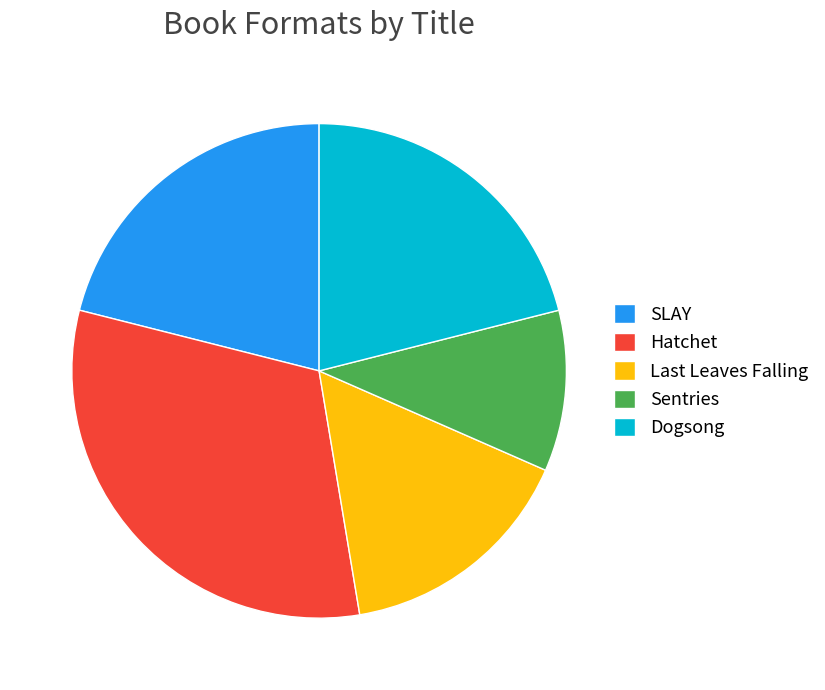

True or false: Sentries accounts for 11% of the total.

True